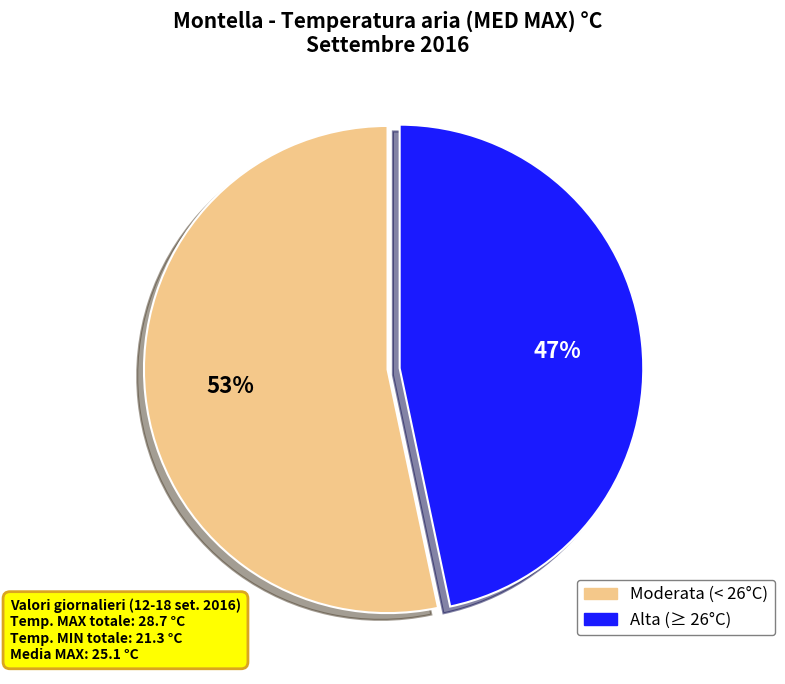

How many slices are in this pie chart?

2